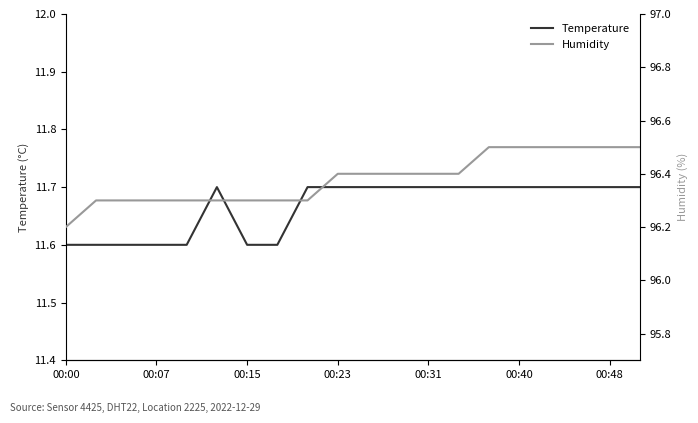

Is this an area chart (filled region under the line)?

No